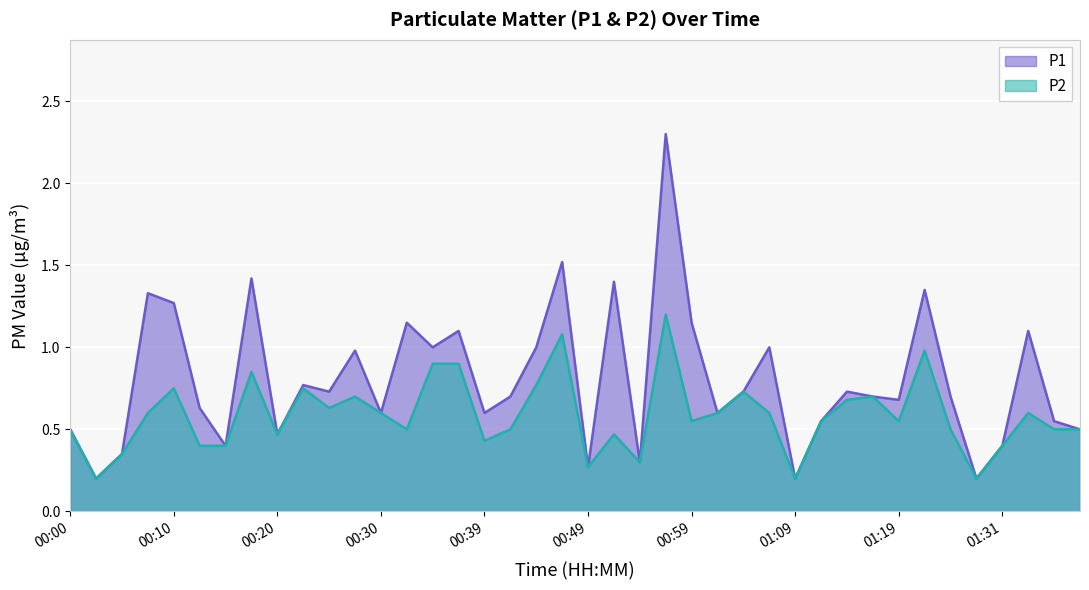

The P2 series shows 0.4 at 00:10. True or false?

False